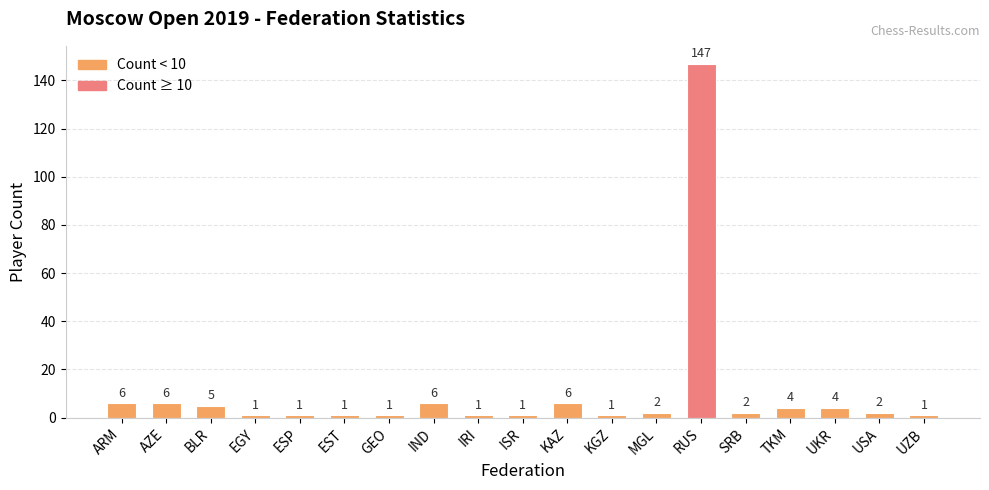

Reading left to right, extract all data points from this chart.

ARM=6	AZE=6	BLR=5	EGY=1	ESP=1	EST=1	GEO=1	IND=6	IRI=1	ISR=1	KAZ=6	KGZ=1	MGL=2	RUS=147	SRB=2	TKM=4	UKR=4	USA=2	UZB=1